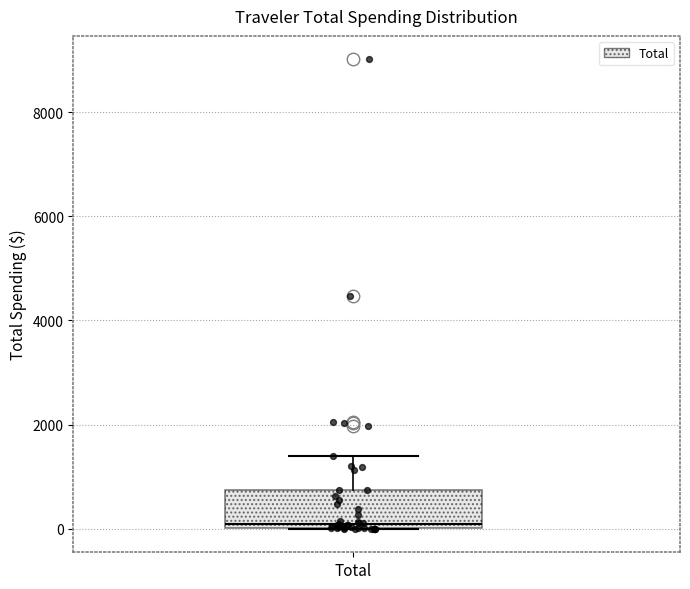

Where does the upper whisker of the box for Total end on the y-axis? The values are not printed on the chart, so give them approximately, as read against the axis.

1400